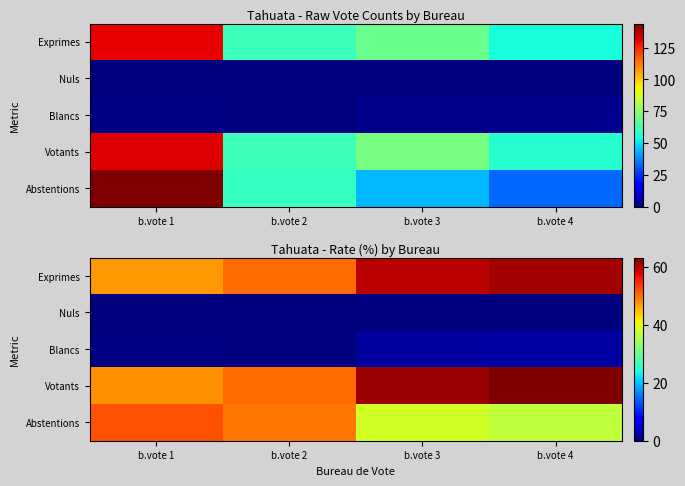

Which series has the widest spread of values?

Abstentions